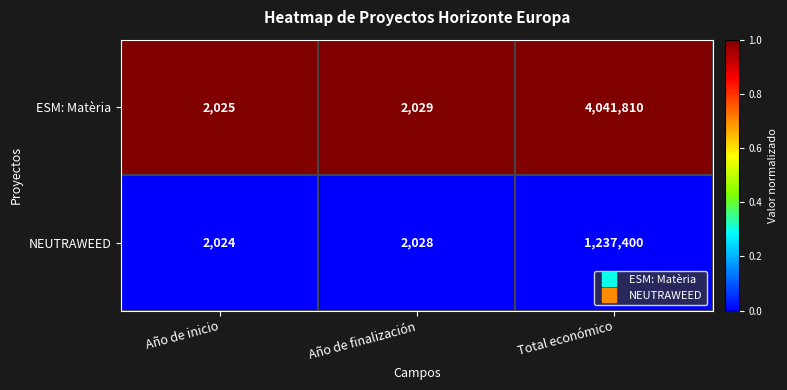

Which series has the largest total across all categories?

ESM: Matèria